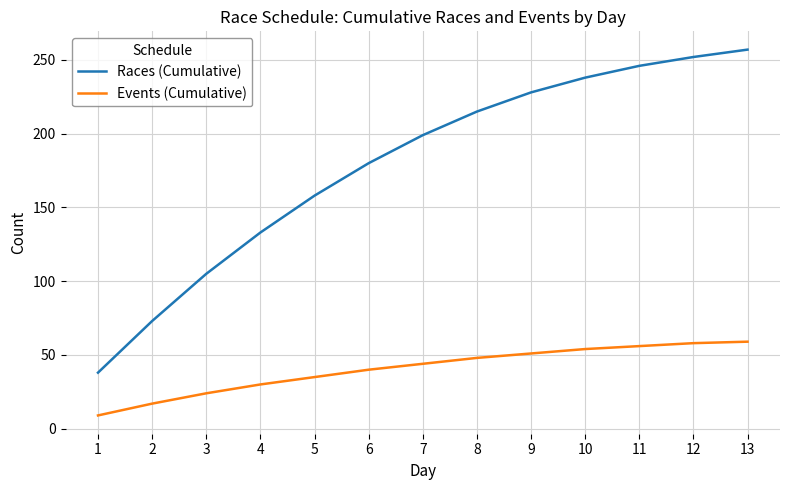

Is the value of Events (Cumulative) at 3 greater than the value of Races (Cumulative) at 2?

No